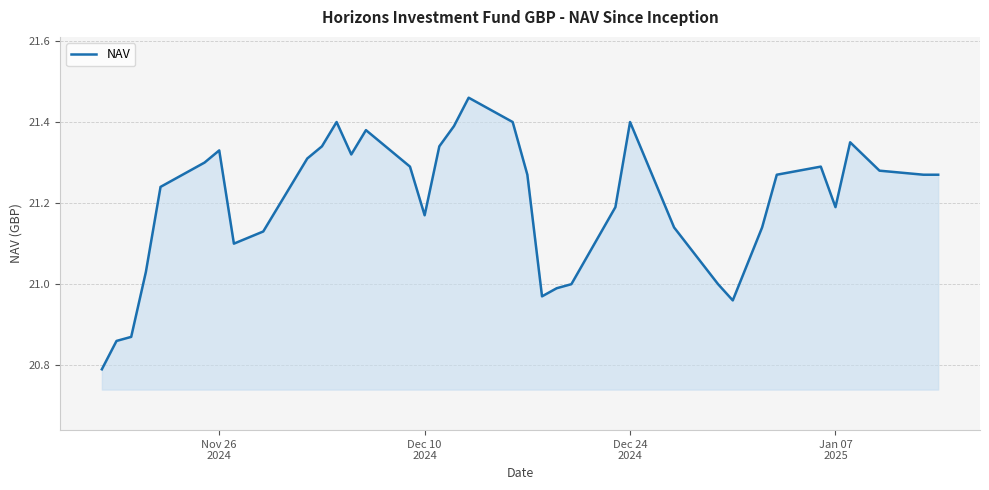

What is the difference between the maximum and minimum values?

0.7